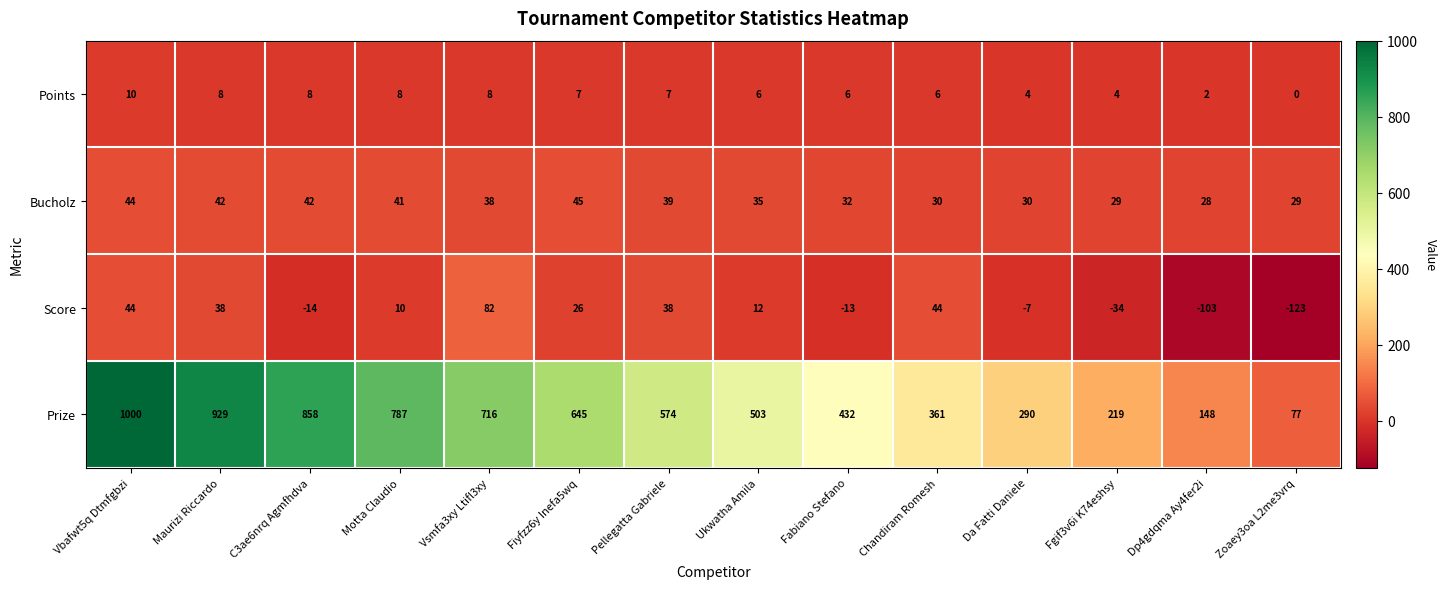

Count the number of categories in the chart.

14